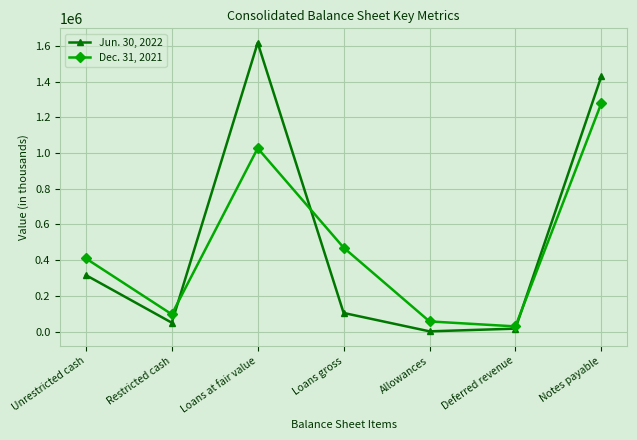

True or false: Jun. 30, 2022 has more than 0 points higher than both neighbors.

True